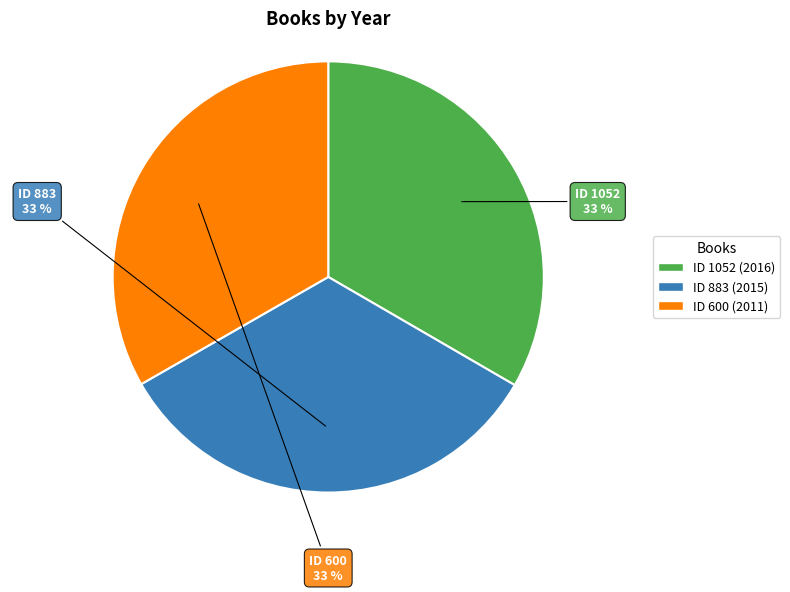

To the nearest percent, what is the average slice percentage?

33%